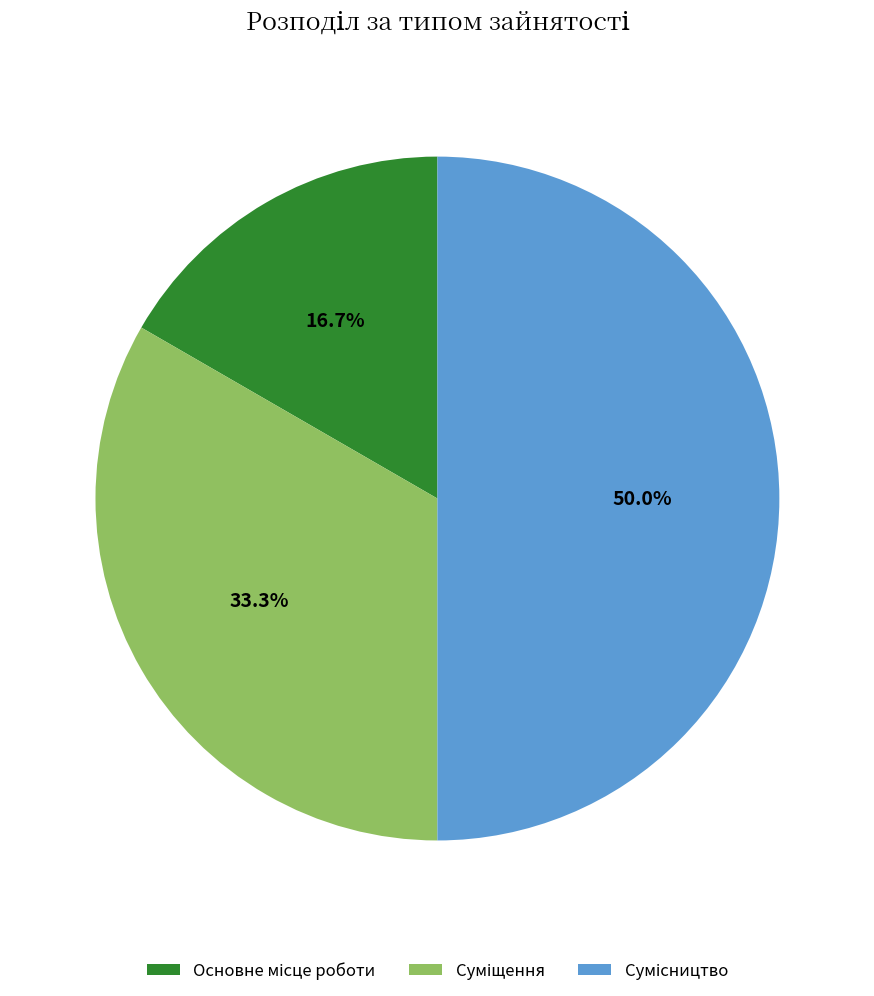

Which has a higher value, Суміщення or Основне місце роботи?

Суміщення